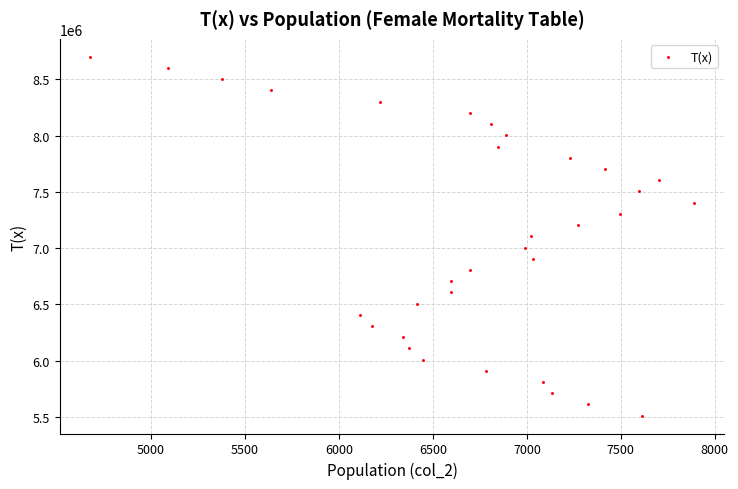

What is the range of X values (max minus min)?

3216.0